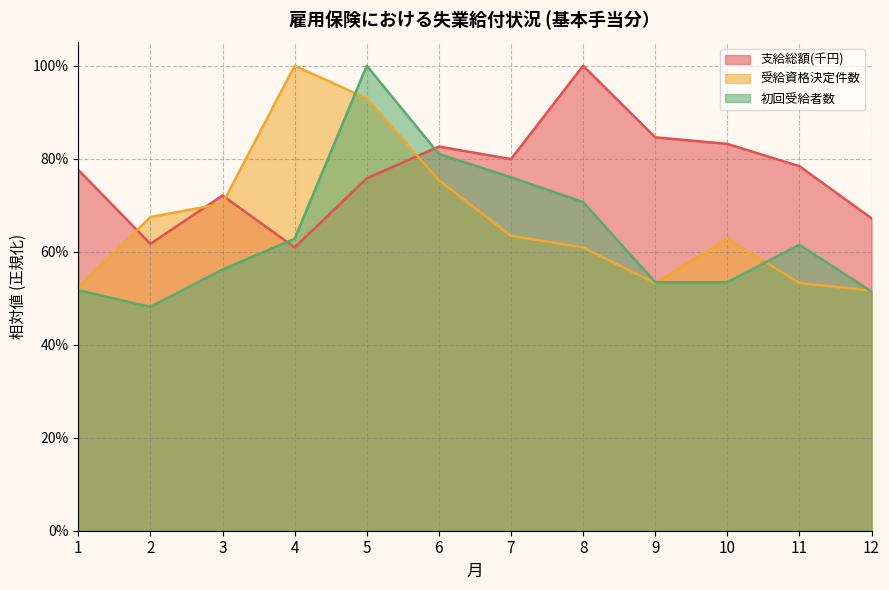

Where is the first local minimum for 支給総額(千円)?

2